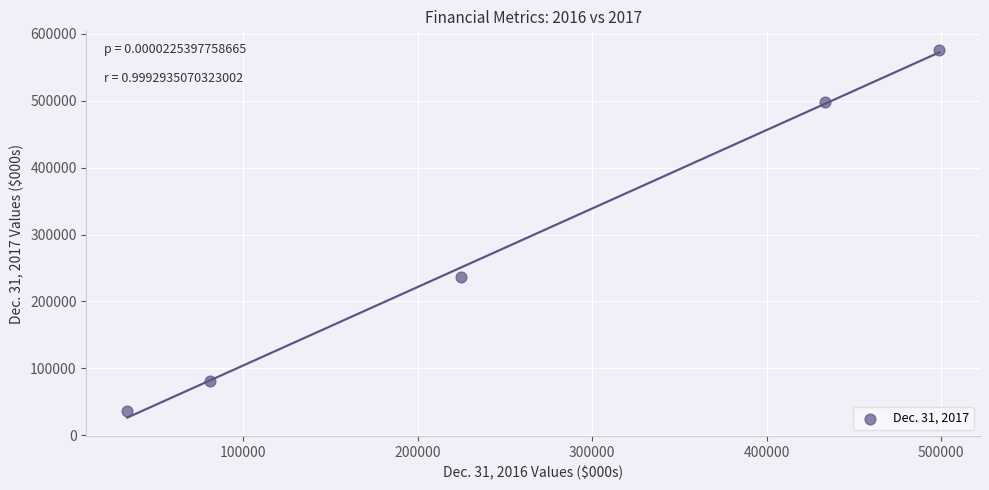

What is the average X value?

254370